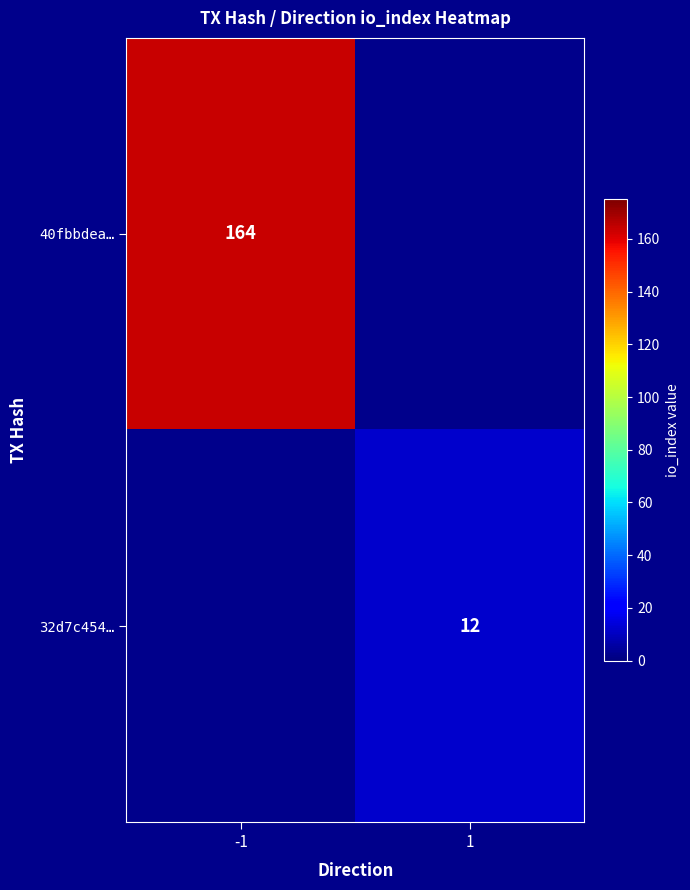

Is it true that 40fbbdea… equals 230.1 at -1?

False